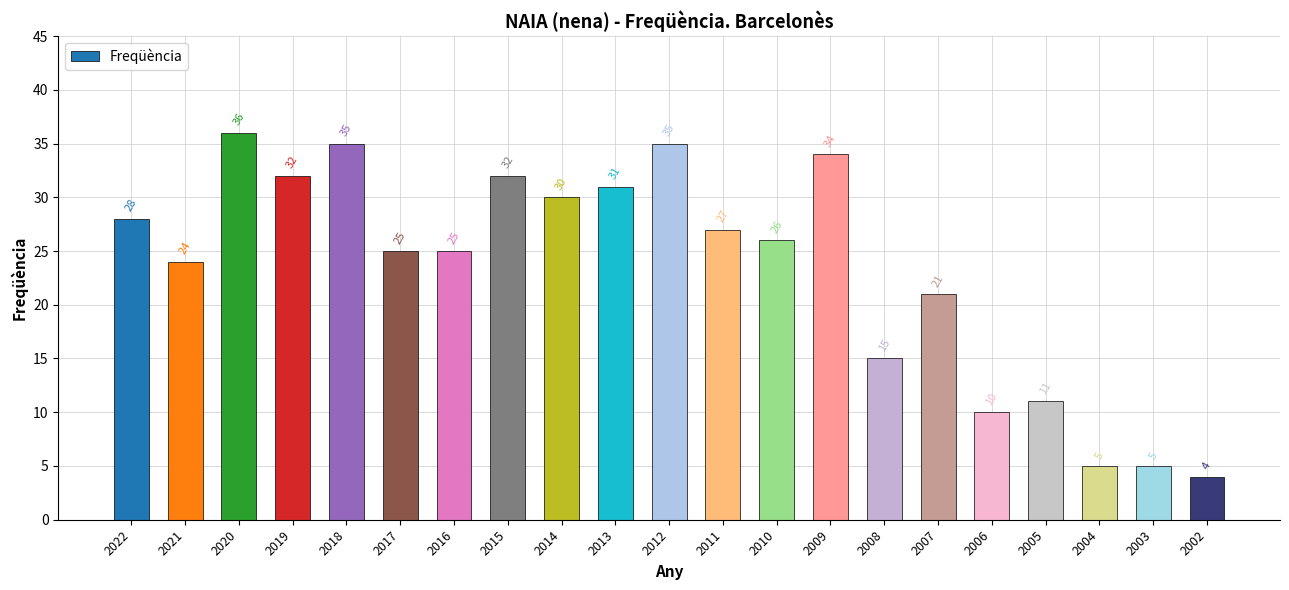

What is the sum of the values at 2020 and 2010?

62